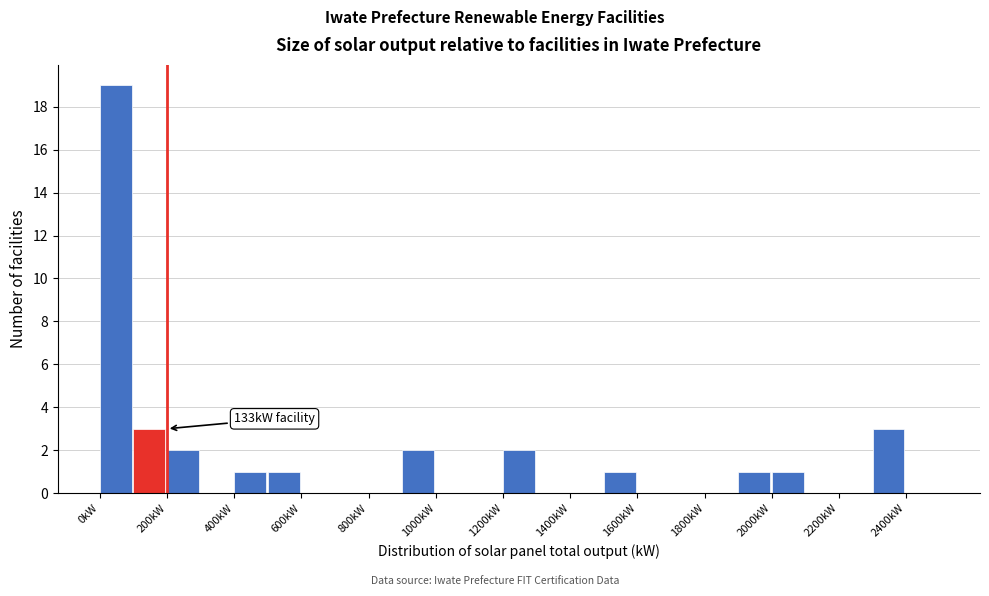

Over which range of the x-axis is the bar tallest?

0 to 100